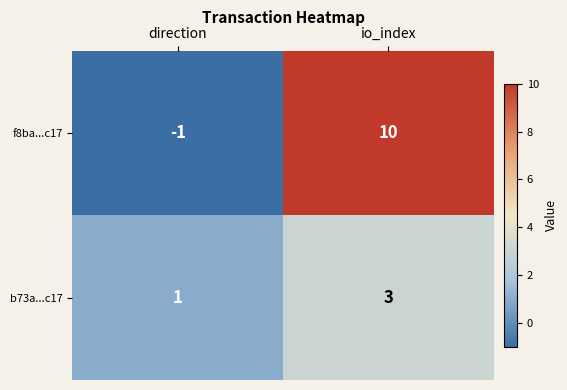

What is the maximum value shown in the chart?

10